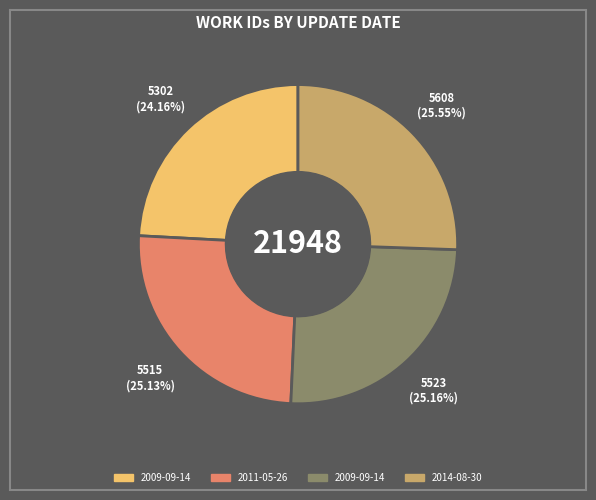

Does any single category account for the majority?

No